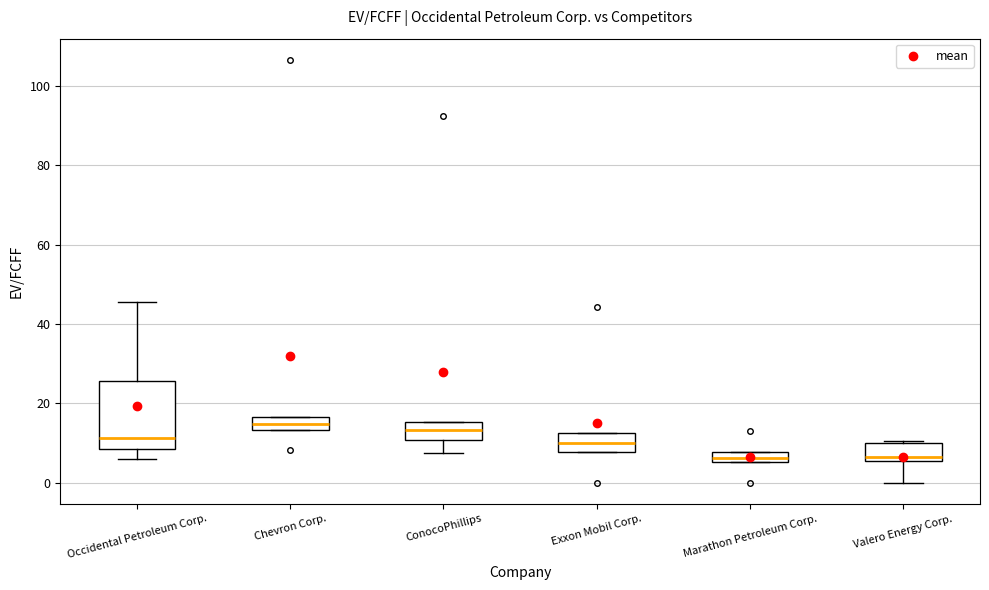

Which box is the tallest, from its lower edge to its upper edge?

Occidental Petroleum Corp.